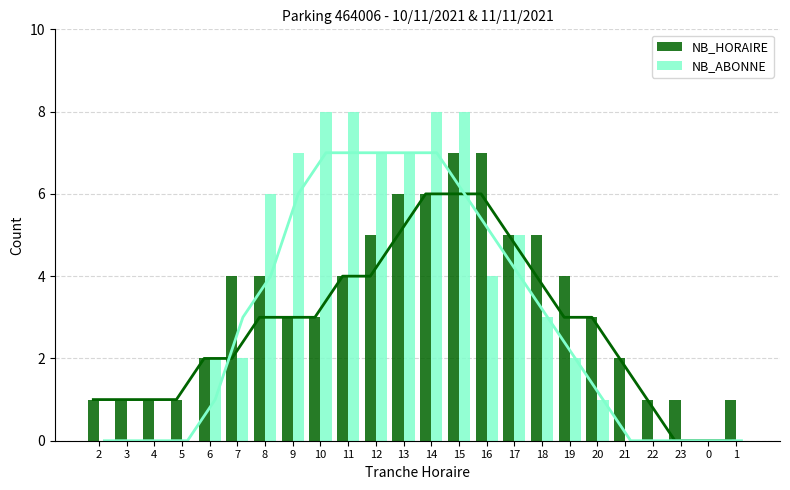

What value does the NB_ABONNE series have at 18?

3